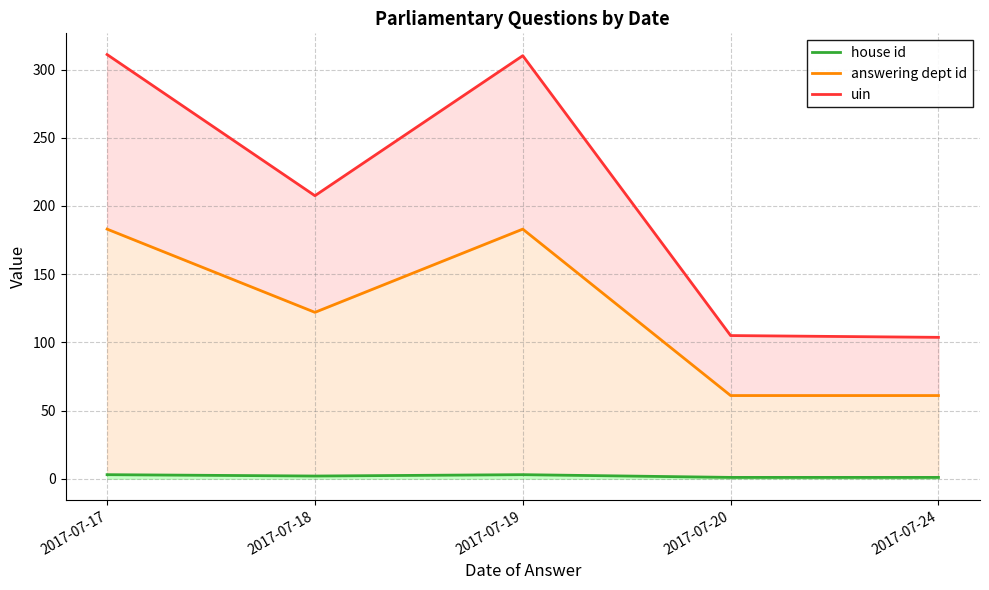

Rank the series by their maximum value, from lowest to highest.

house id, answering dept id, uin